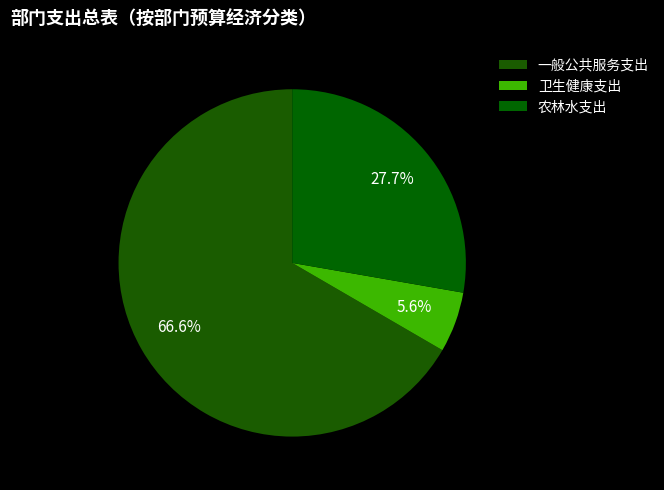

What is the smallest slice in the pie chart?

卫生健康支出